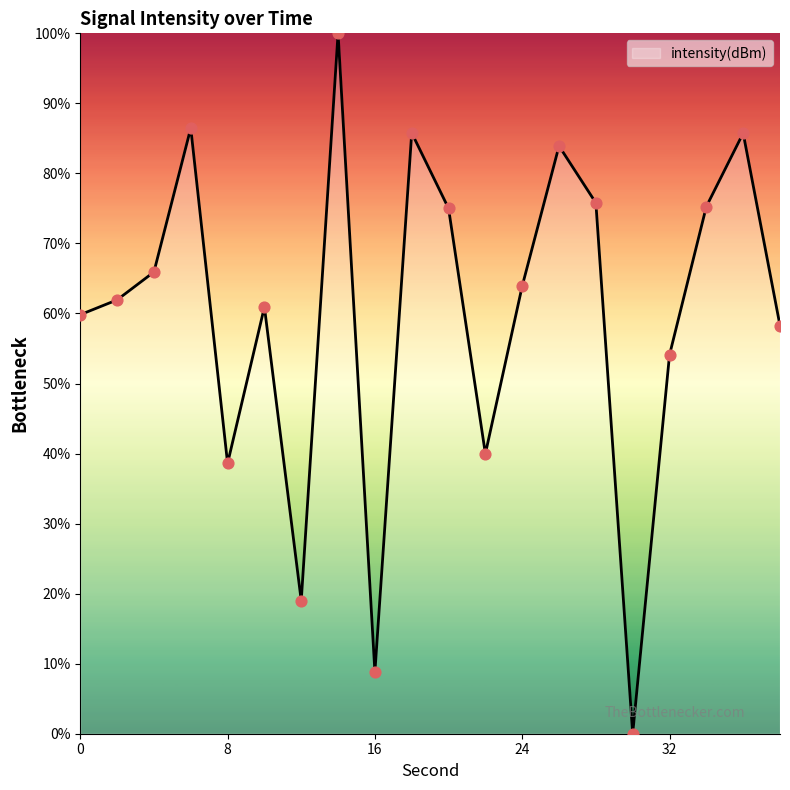

What is the maximum value shown in the chart?

100.0